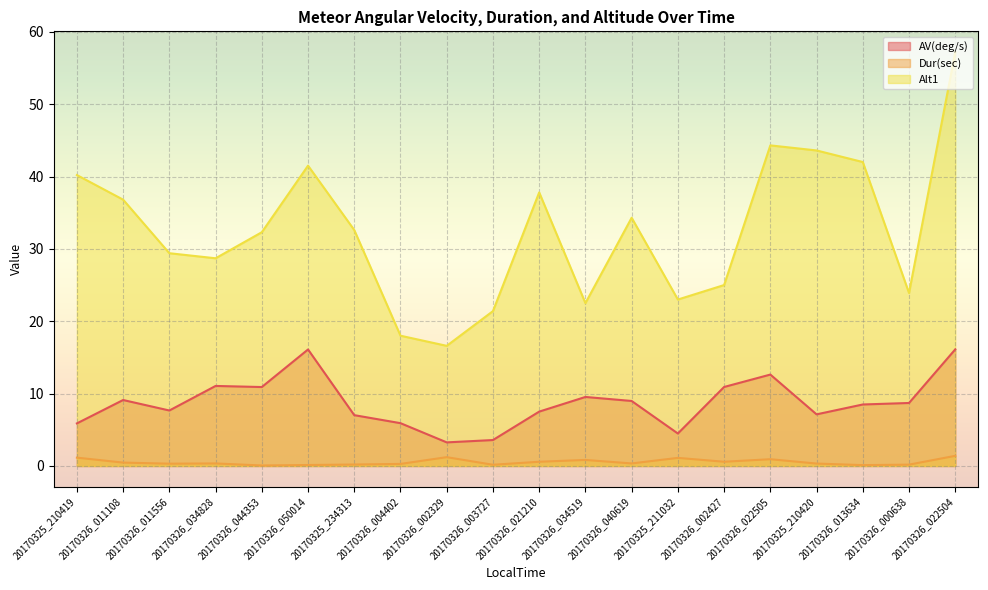

Rank the series at 20170326_013634 from highest to lowest value.

Alt1, AV(deg/s), Dur(sec)